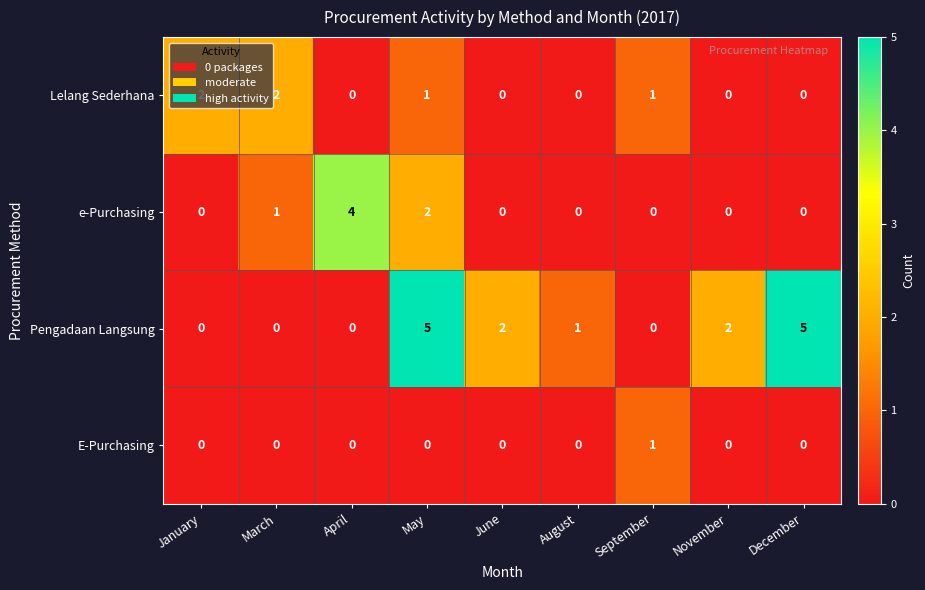

Count the number of categories in the chart.

9